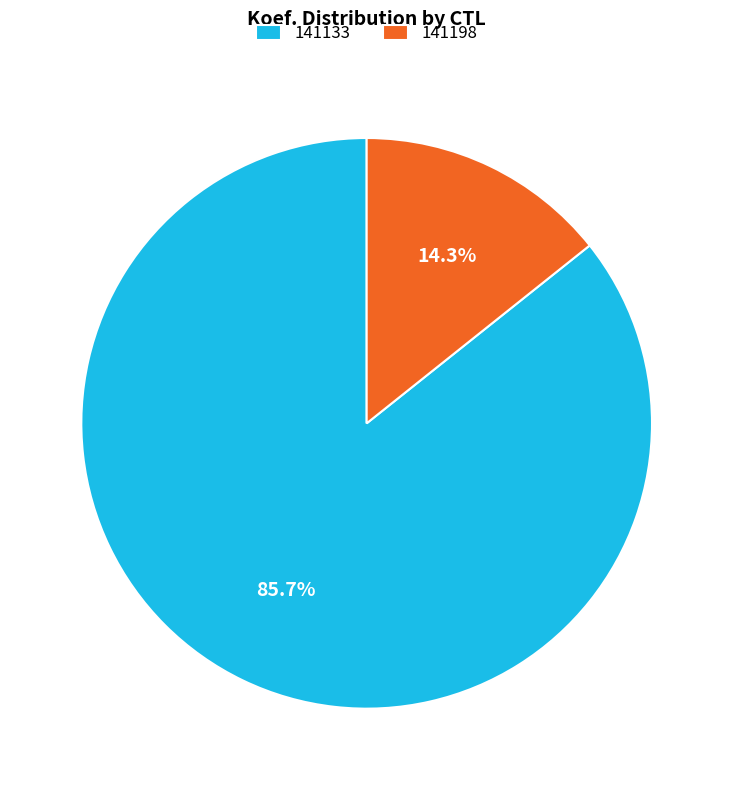

How many segments does this pie chart have?

2